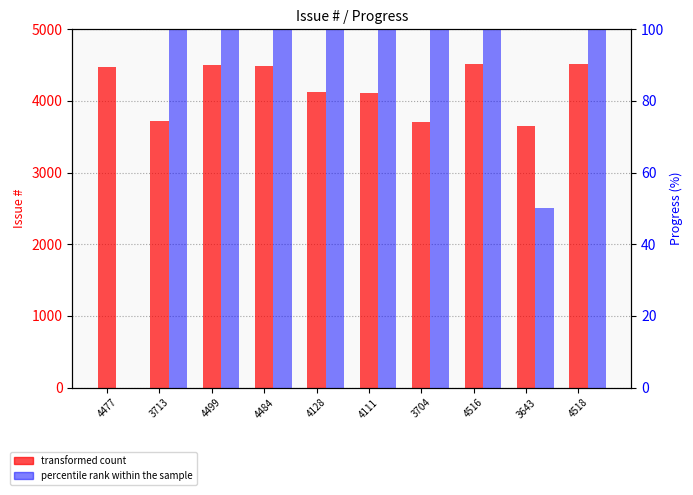

Which category has the lowest value in the percentile rank within the sample series?

4477